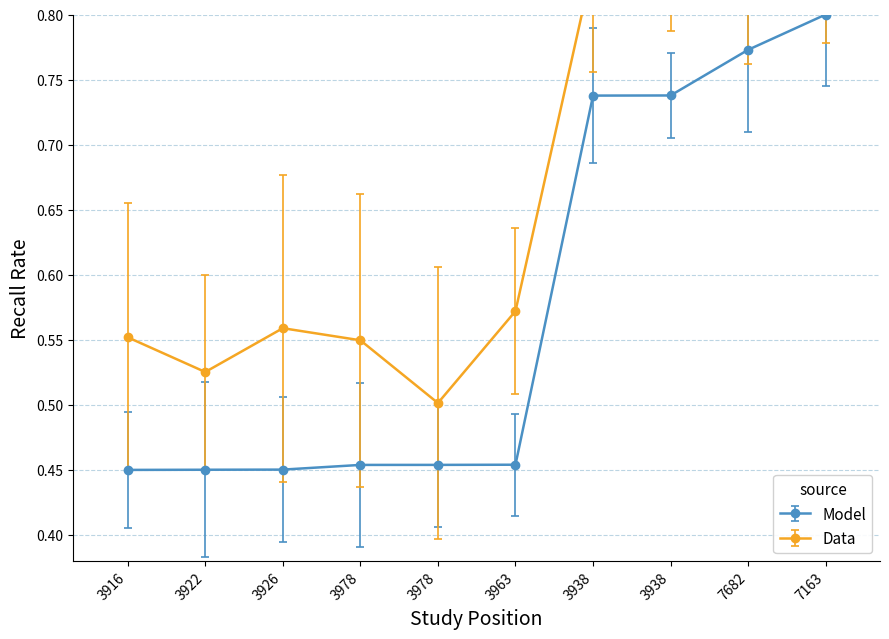

What is the label of the 6th point from the left?

3963